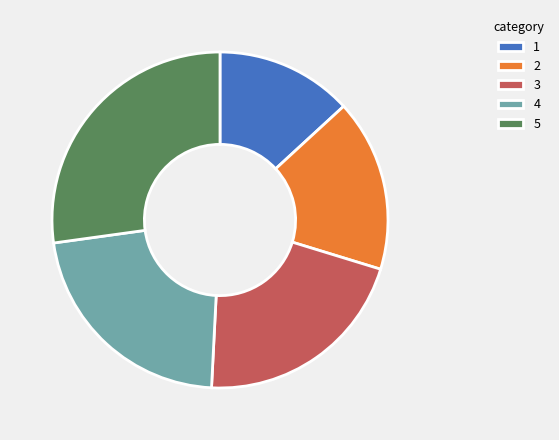

Which slice is the largest?

5